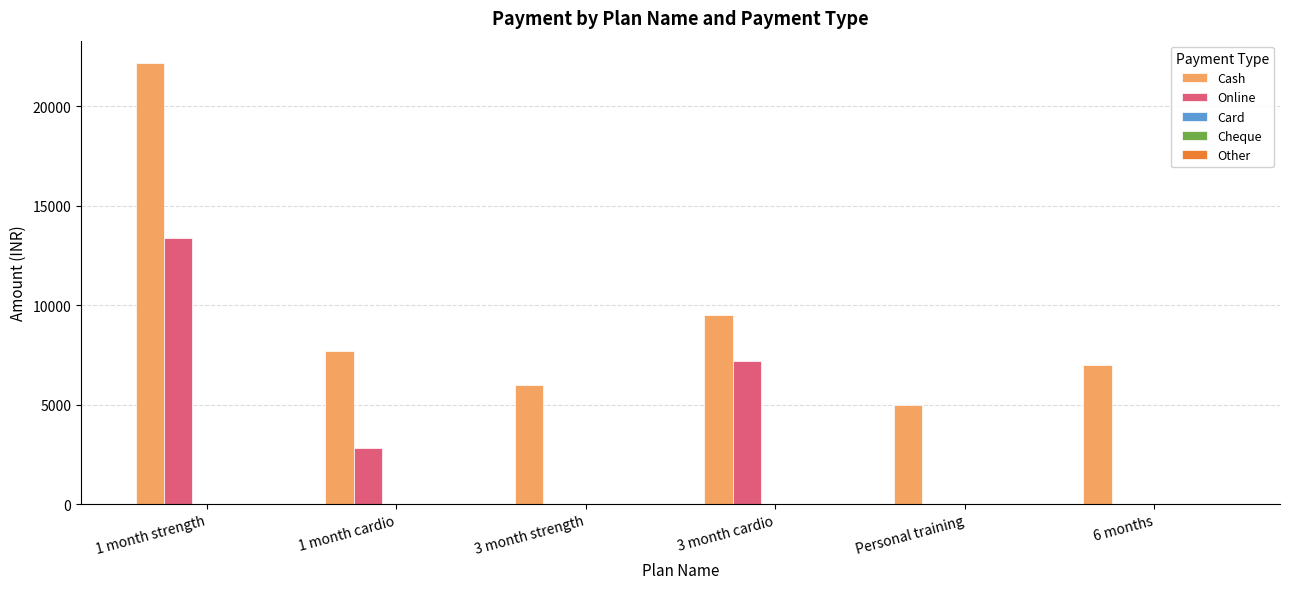

Which series has the largest total across all categories?

Cash